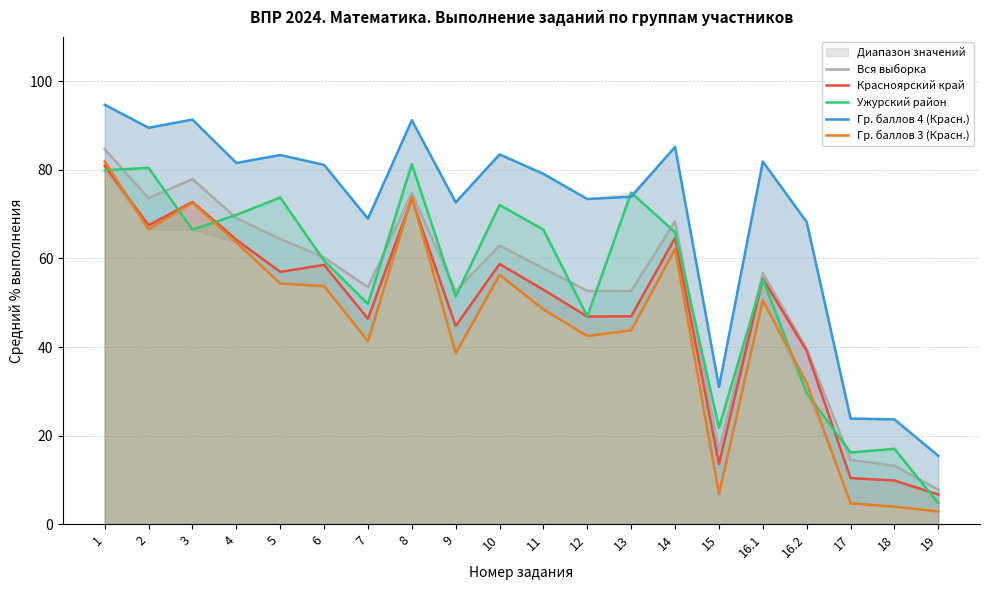

Between 4 and 7, which series saw the biggest shift?

Гр. баллов 3 (Красн.)